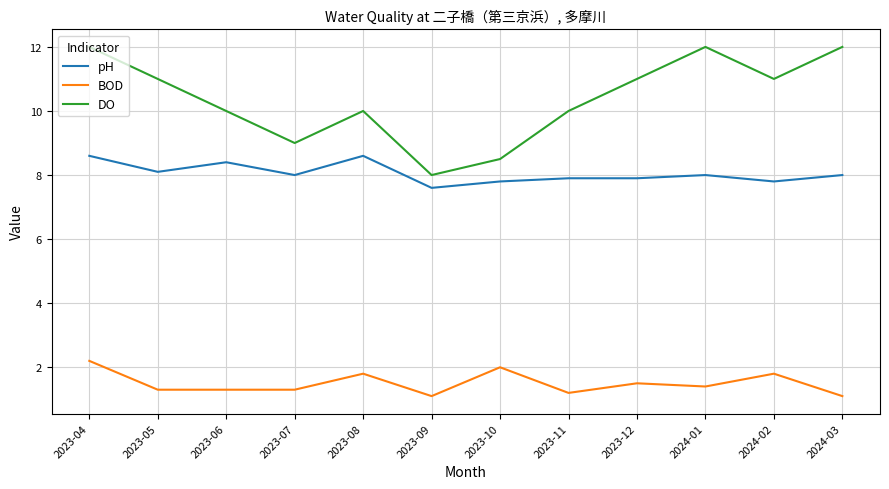

Which series has the largest total across all categories?

DO